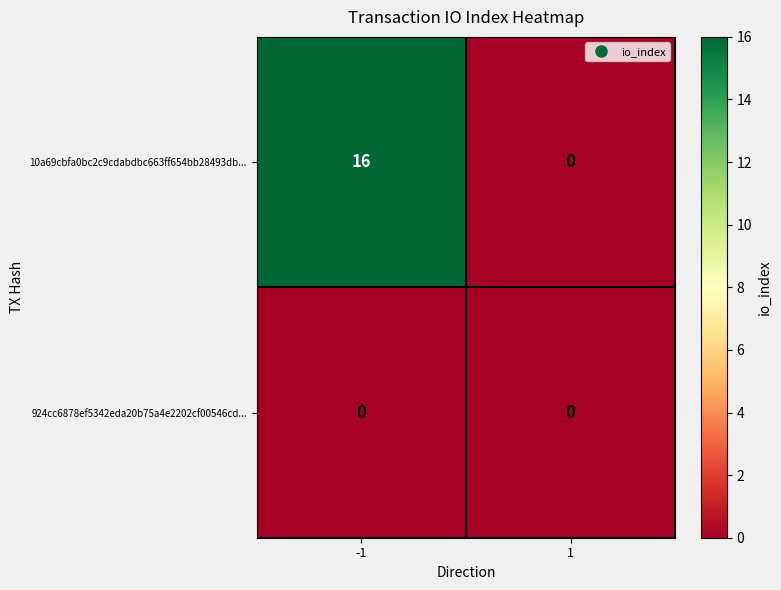

Which series has the largest total across all categories?

10a69cbfa0bc2c9cdabdbc663ff654bb28493db...